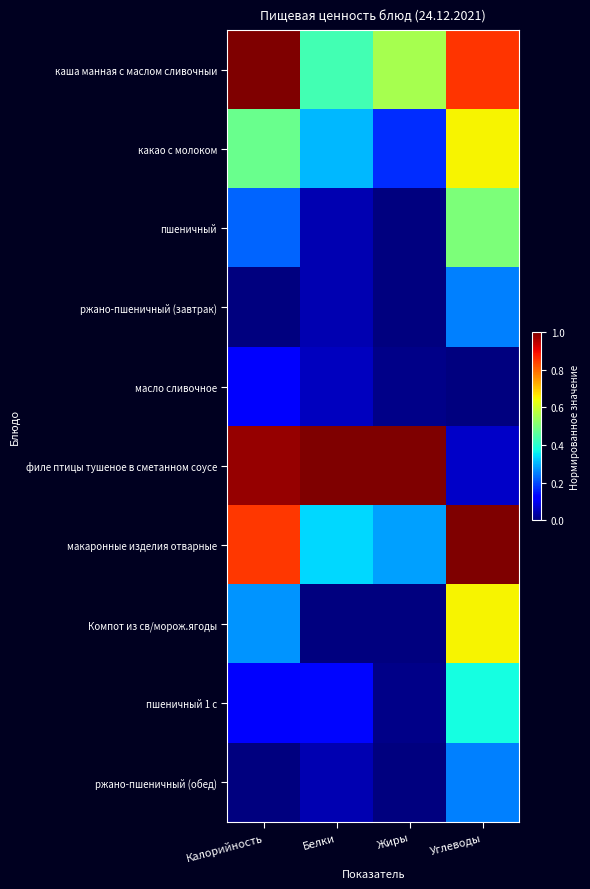

What is the total value across all series at Углеводы?

4.6